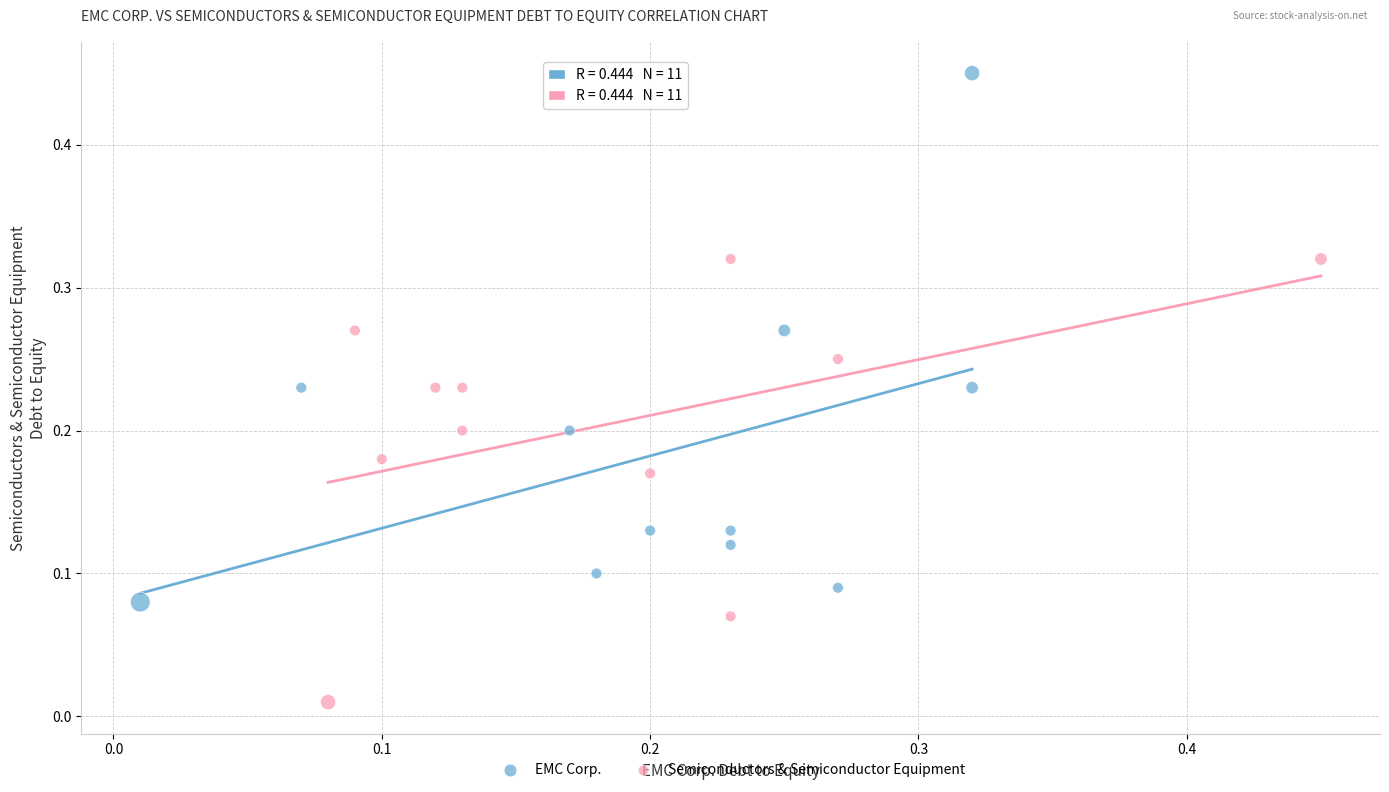

Which series reaches the maximum Y coordinate?

EMC Corp.